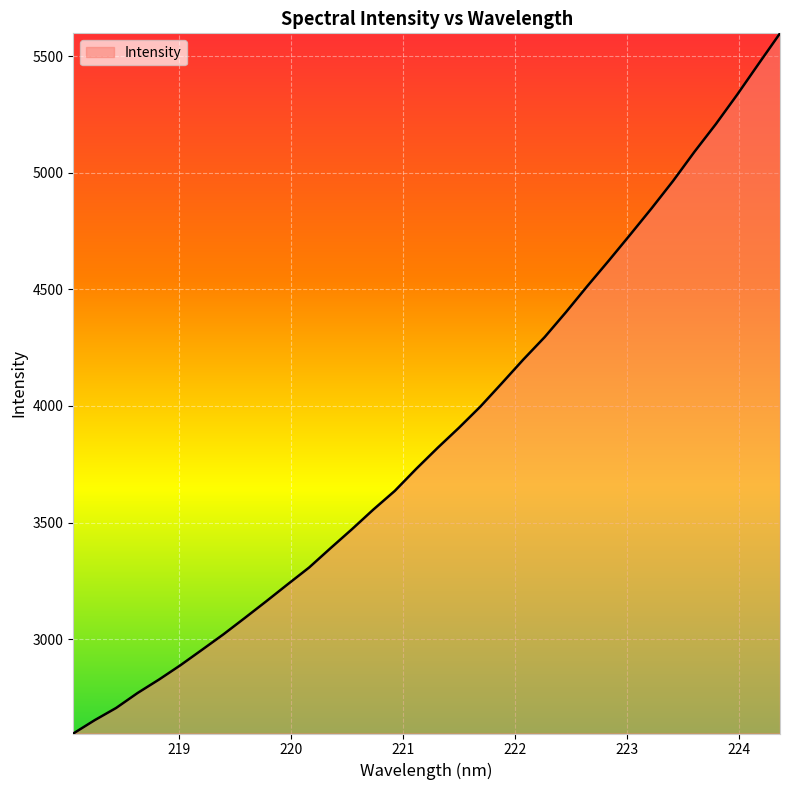

What is the difference between the maximum and second lowest values?

2946.0